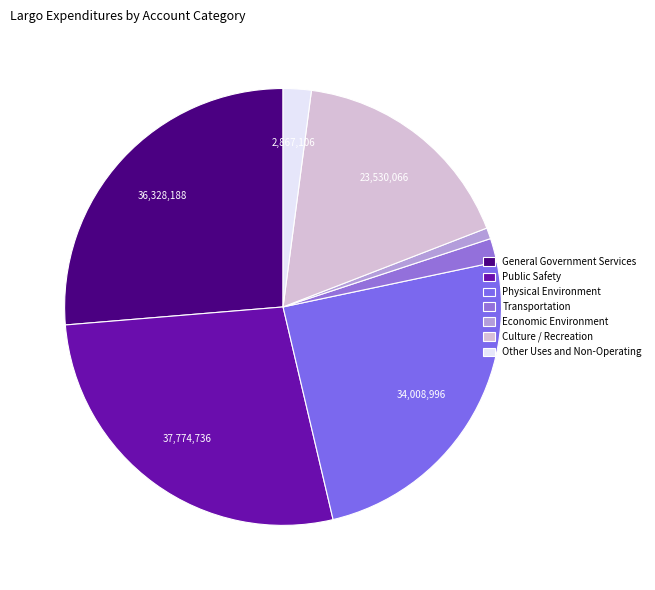

True or false: Public Safety accounts for 20% of the total.

False